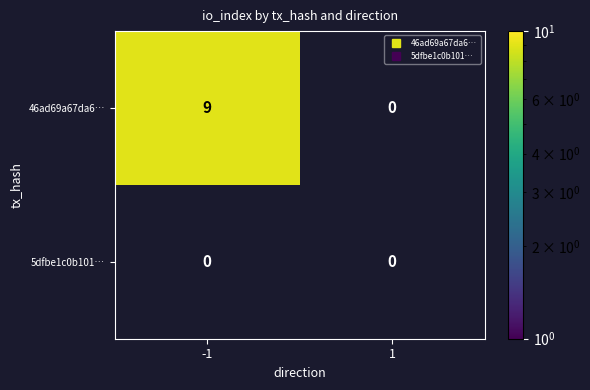

Which series has the largest range (max minus min)?

46ad69a67da6…